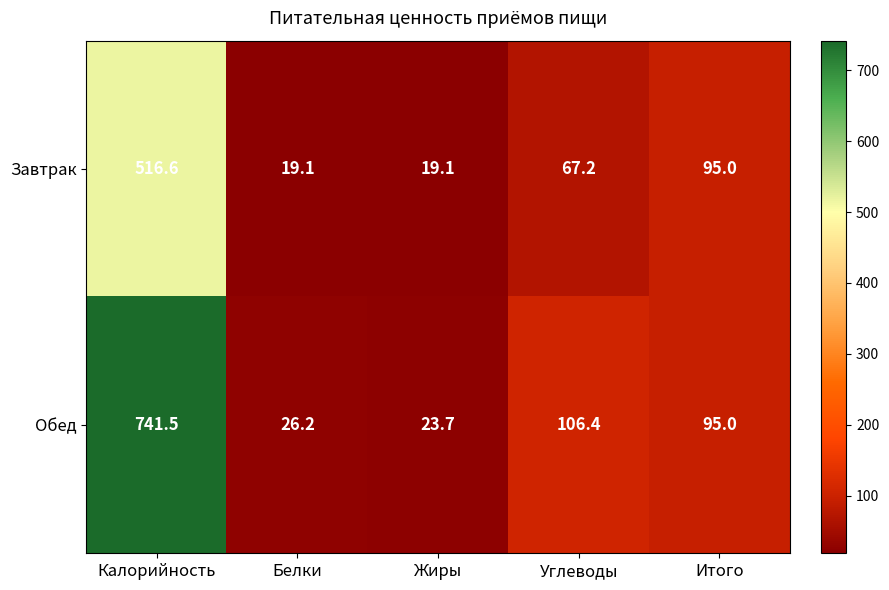

Which category has the highest value across all series?

Калорийность